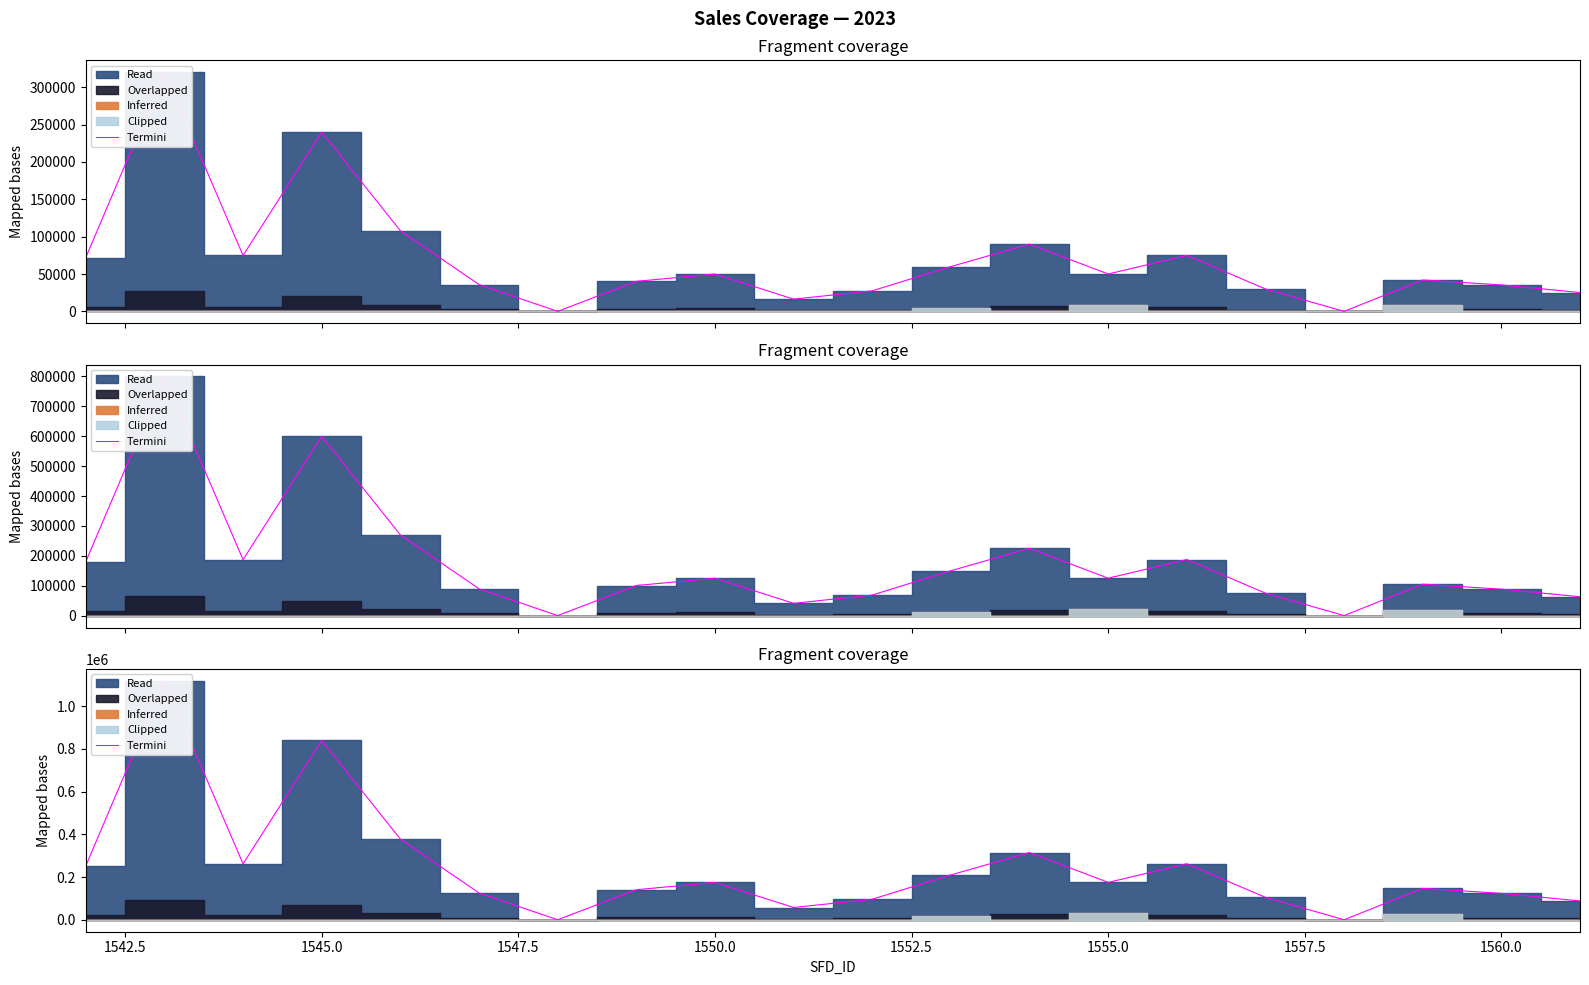

How many data points does each series have?

20